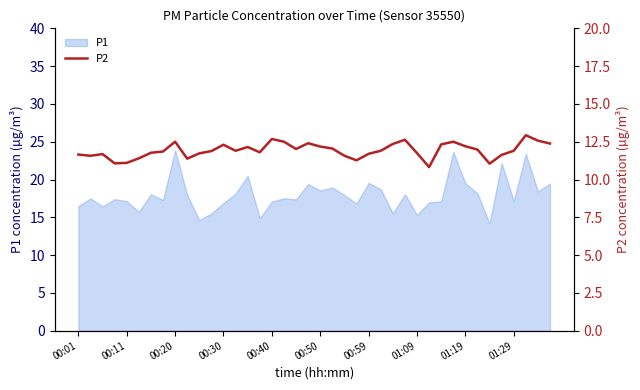

The value of P1 at 00:01 is 16.5. True or false?

True